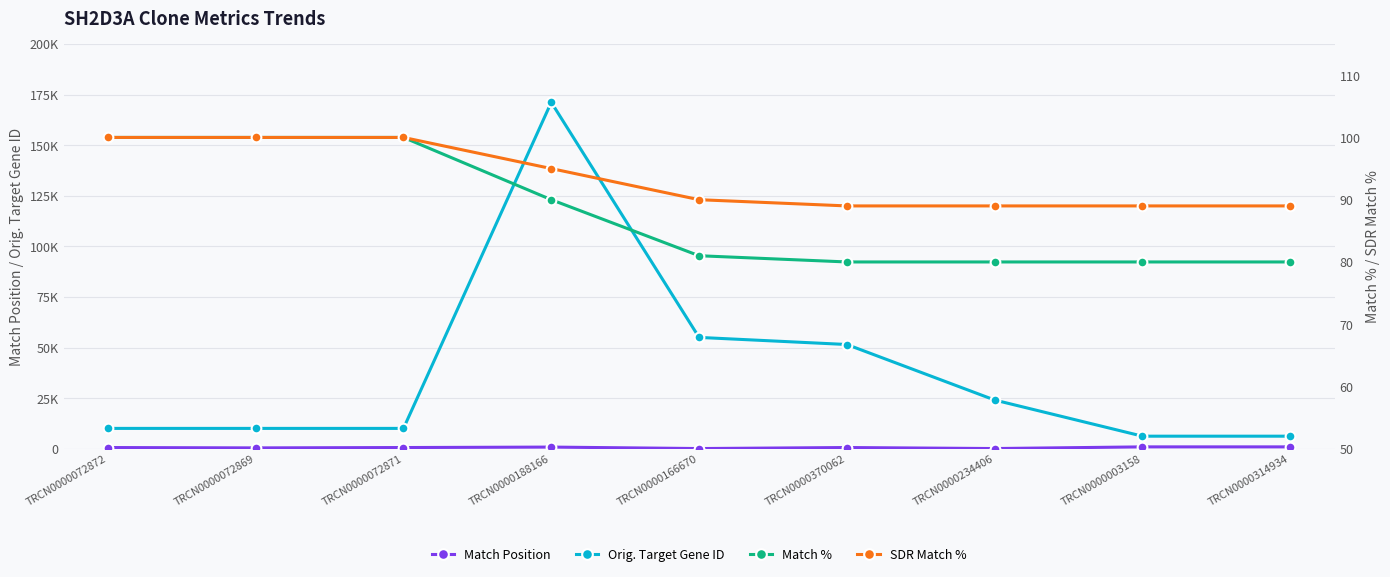

Reading right to left, transcribe all the data shown in this chart.

Match Position: TRCN0000314934=910	TRCN0000003158=910	TRCN0000234406=89	TRCN0000370062=591	TRCN0000166670=87	TRCN0000188166=809	TRCN0000072871=587	TRCN0000072869=410	TRCN0000072872=588
Orig. Target Gene ID: TRCN0000314934=6198	TRCN0000003158=6198	TRCN0000234406=24066	TRCN0000370062=51507	TRCN0000166670=55018	TRCN0000188166=171203	TRCN0000072871=10045	TRCN0000072869=10045	TRCN0000072872=10045
Match %: TRCN0000314934=80	TRCN0000003158=80	TRCN0000234406=80	TRCN0000370062=80	TRCN0000166670=81	TRCN0000188166=90	TRCN0000072871=100	TRCN0000072869=100	TRCN0000072872=100
SDR Match %: TRCN0000314934=89	TRCN0000003158=89	TRCN0000234406=89	TRCN0000370062=89	TRCN0000166670=90	TRCN0000188166=95	TRCN0000072871=100	TRCN0000072869=100	TRCN0000072872=100